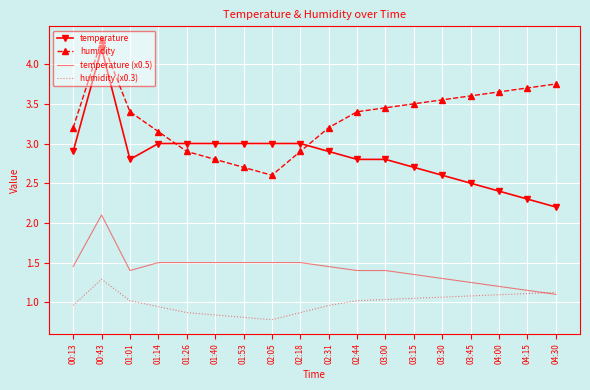

Where is the first local maximum for temperature (x0.5)?

00:43